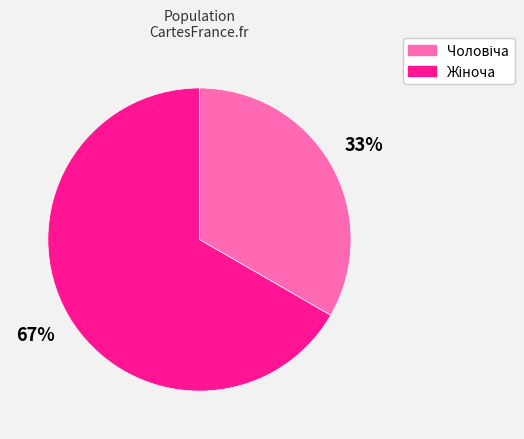

Is there any slice that represents more than half of the pie?

Yes